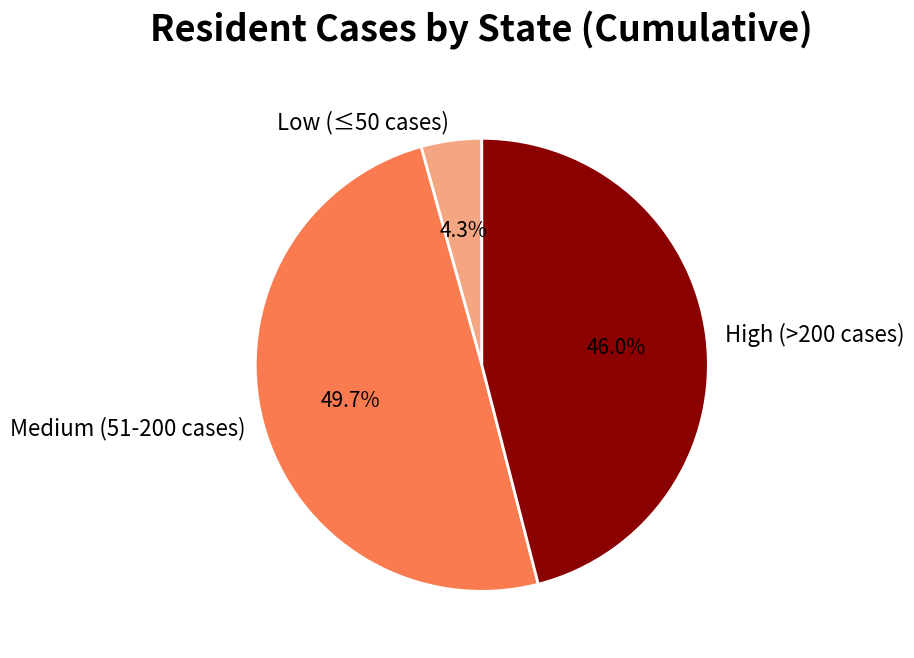

Is Low (≤50 cases) the majority of the pie?

No